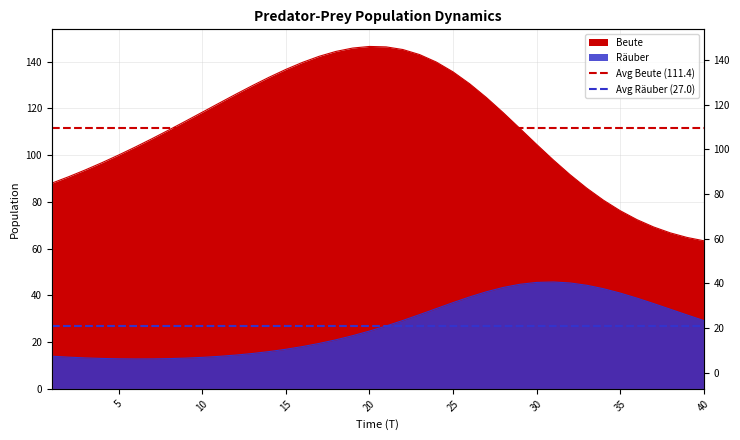

List the series in order of their overall mean, highest first.

Avg Beute (111.4), Avg Räuber (27.0)